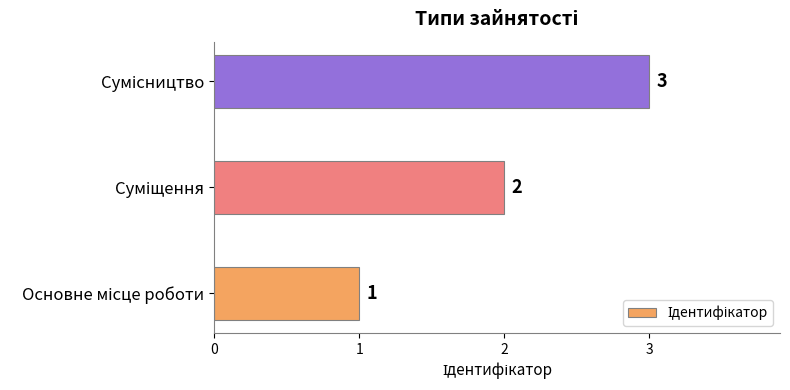

Count the values in the range 1 to 3.

3